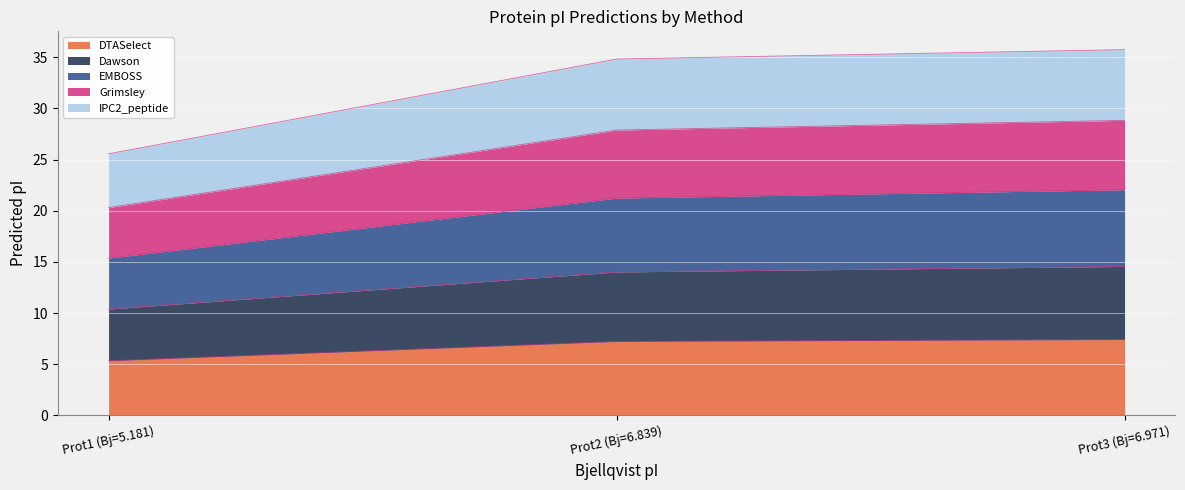

Reading left to right, transcribe the values for DTASelect.

Prot1 (Bj=5.181)=5.3	Prot2 (Bj=6.839)=7.2	Prot3 (Bj=6.971)=7.4